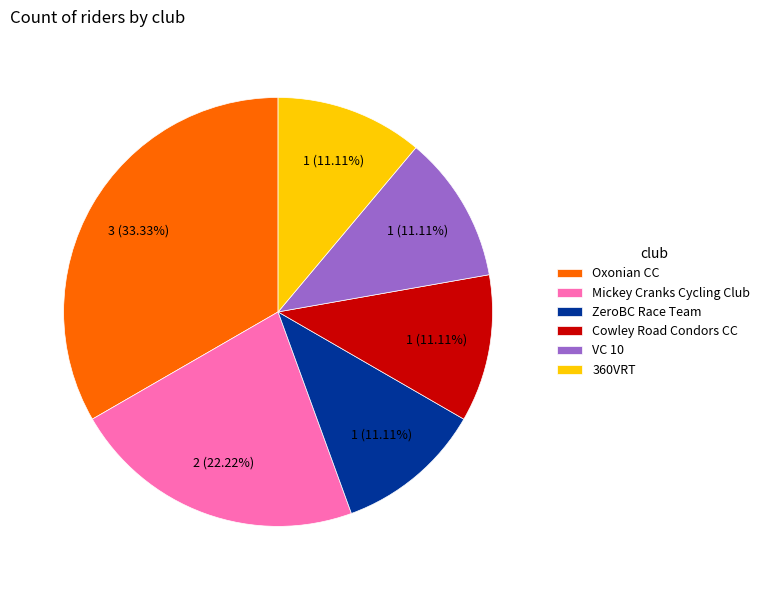

To the nearest percent, what portion does 360VRT represent?

11%